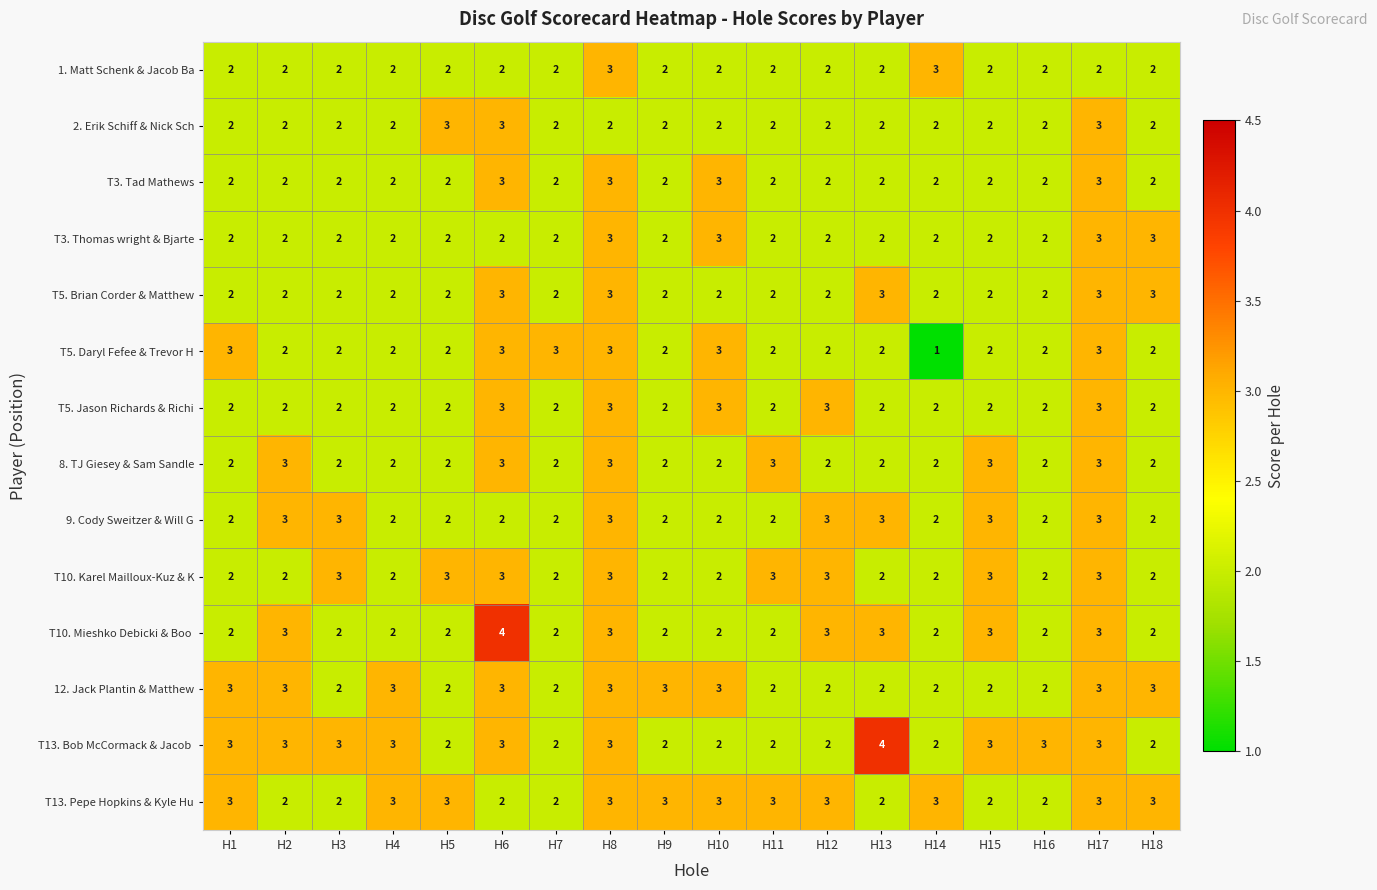

What is the sum of all T5. Brian Corder & Matthew values?

41